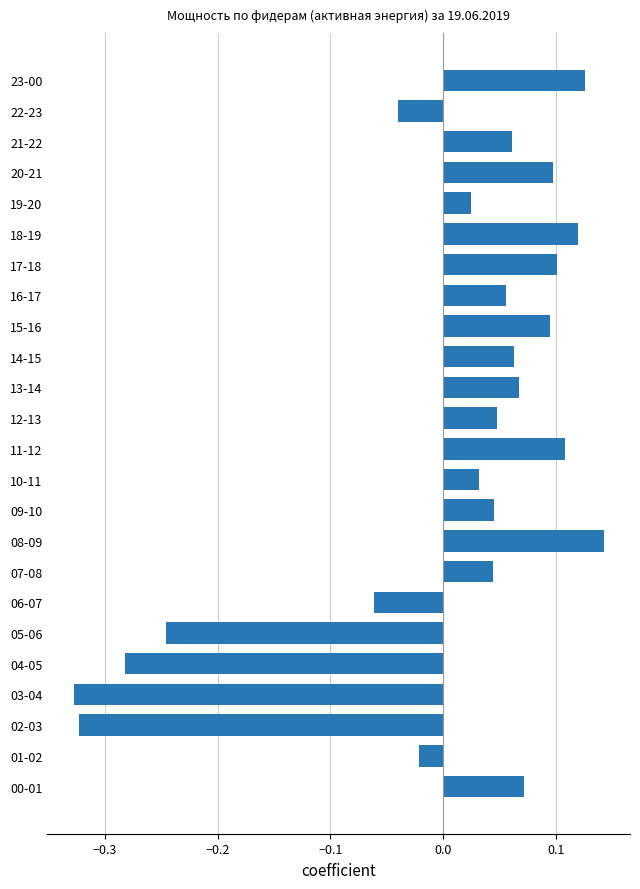

True or false: the data shows 0.1 at 18-19.

True